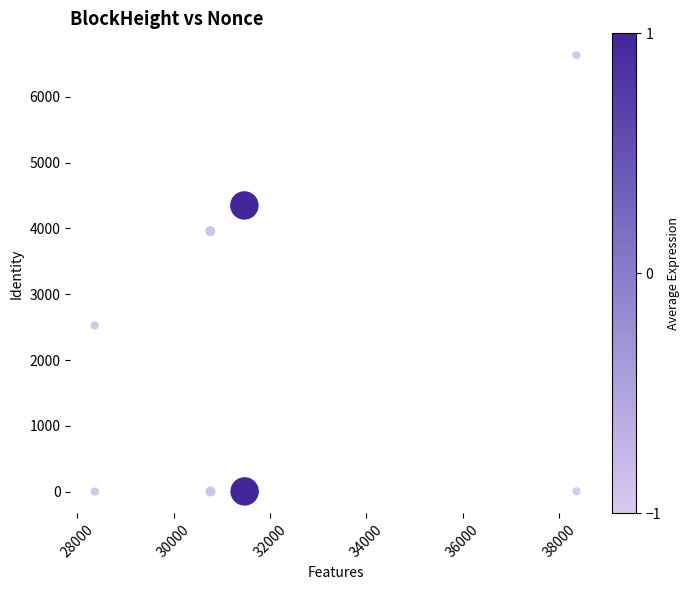

What Y value in the scatter plot is closest to 3316?

3959